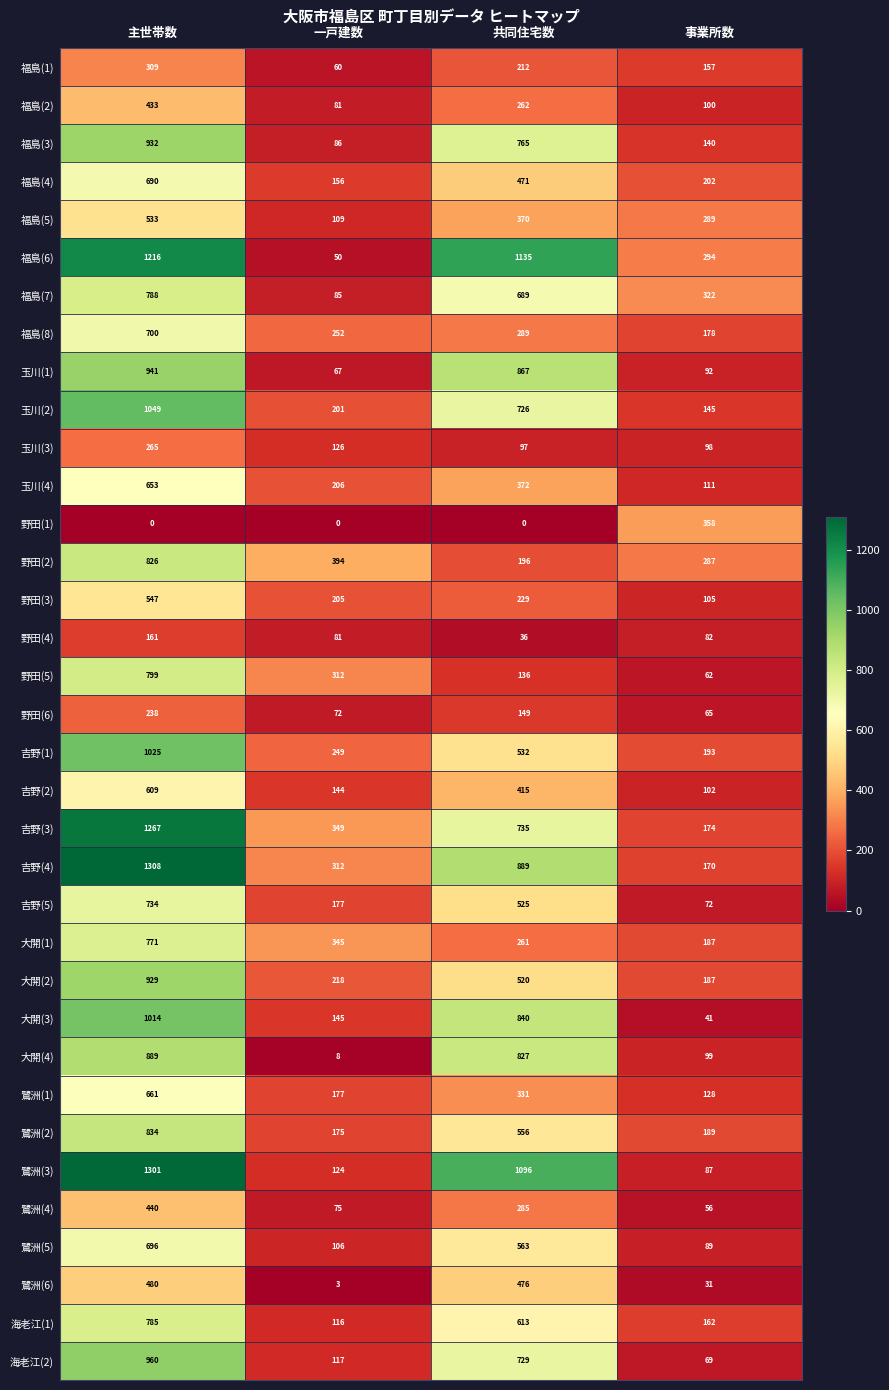

Which category has the highest value in the 吉野(3) series?

主世帯数